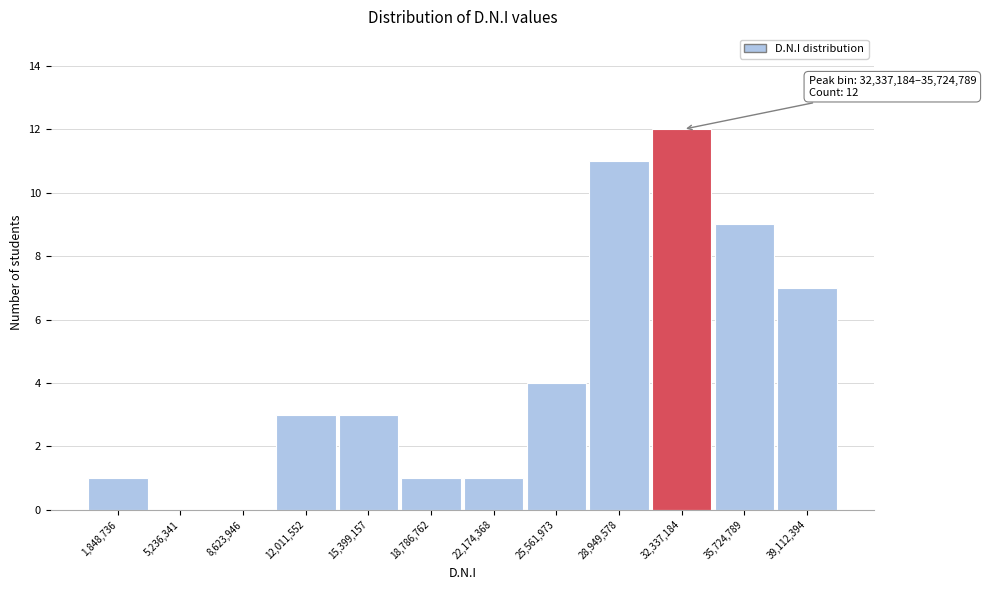

Reading left to right, what are all the values shown in this chart?

1,848,736=1	5,236,341=0	8,623,946=0	12,011,552=3	15,399,157=3	18,786,762=1	22,174,368=1	25,561,973=4	28,949,578=11	32,337,184=12	35,724,789=9	39,112,394=7